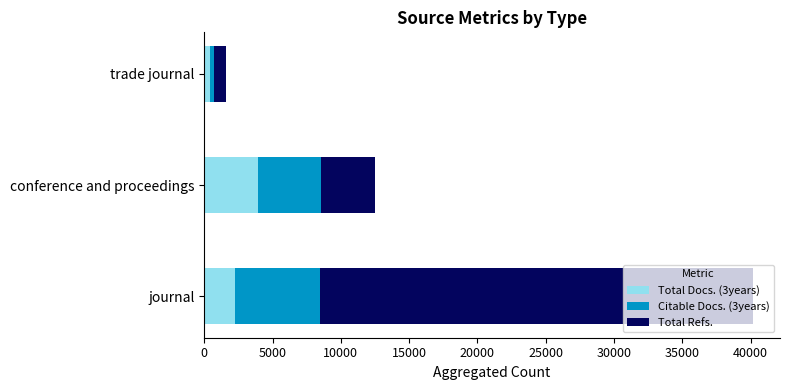

At which label does Total Docs. (3years) reach its minimum?

trade journal